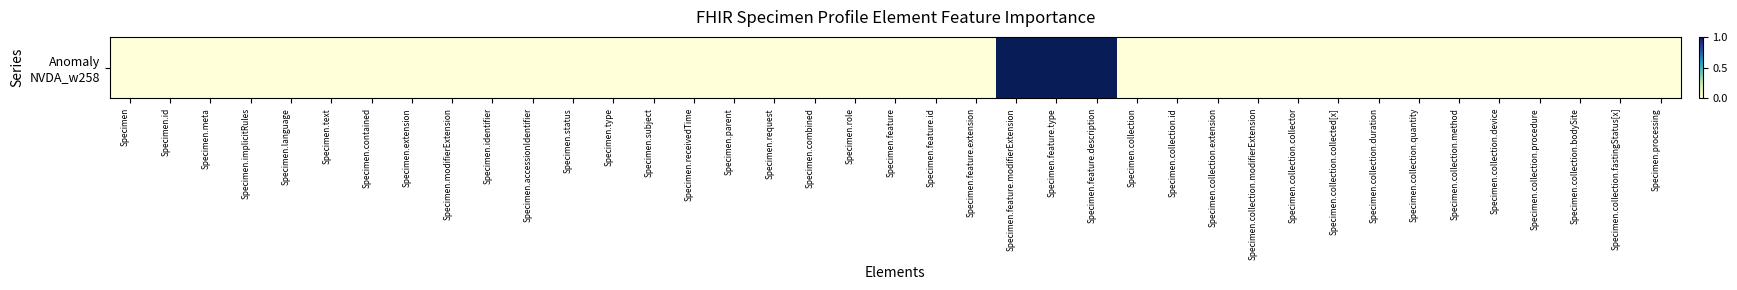

List the labels in order of value, smallest first.

Specimen, Specimen.id, Specimen.meta, Specimen.implicitRules, Specimen.language, Specimen.text, Specimen.contained, Specimen.extension, Specimen.modifierExtension, Specimen.identifier, Specimen.accessionIdentifier, Specimen.status, Specimen.type, Specimen.subject, Specimen.receivedTime, Specimen.parent, Specimen.request, Specimen.combined, Specimen.role, Specimen.feature, Specimen.feature.id, Specimen.feature.extension, Specimen.collection, Specimen.collection.id, Specimen.collection.extension, Specimen.collection.modifierExtension, Specimen.collection.collector, Specimen.collection.collected[x], Specimen.collection.duration, Specimen.collection.quantity, Specimen.collection.method, Specimen.collection.device, Specimen.collection.procedure, Specimen.collection.bodySite, Specimen.collection.fastingStatus[x], Specimen.processing, Specimen.feature.modifierExtension, Specimen.feature.type, Specimen.feature.description